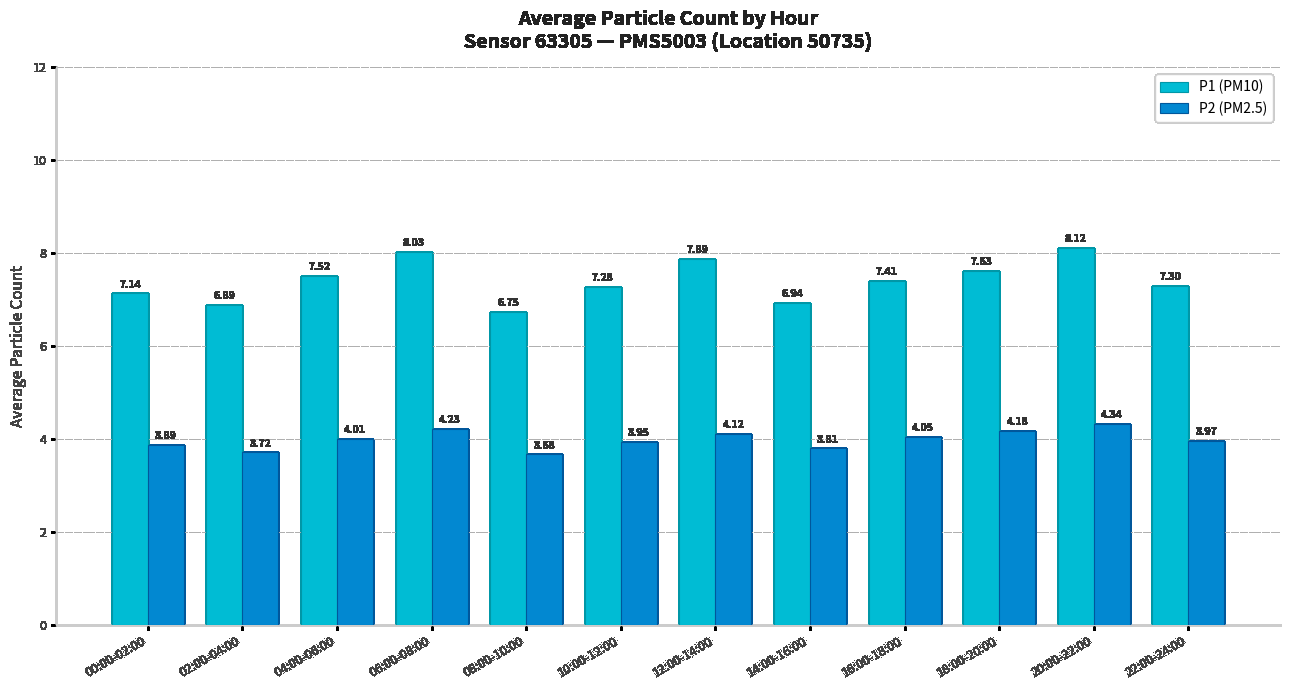

Which series has the largest total across all categories?

P1 (PM10)